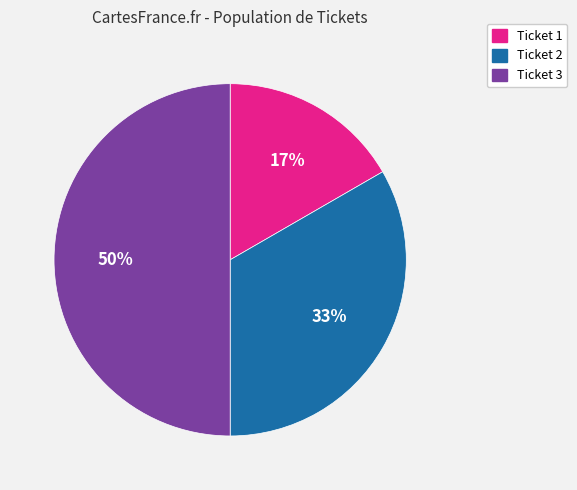

Is the sum of Ticket 2 and Ticket 3 greater than half?

Yes